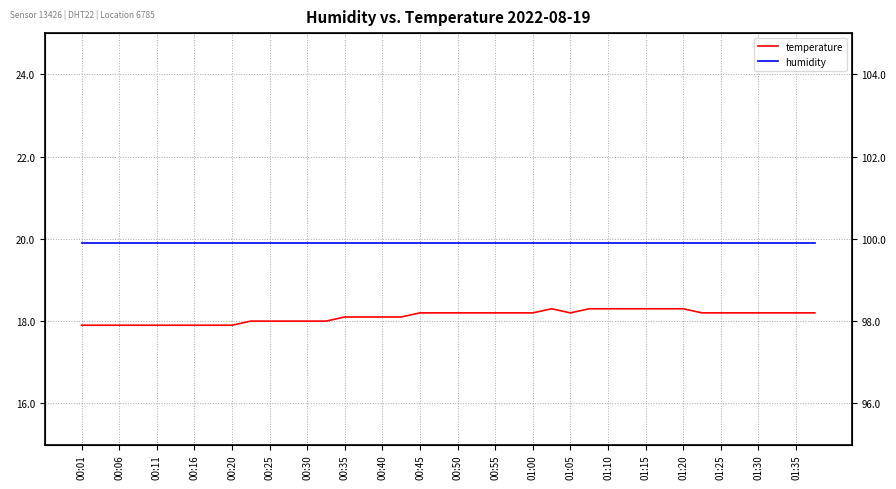

What value does the temperature series have at 00:11?

17.9